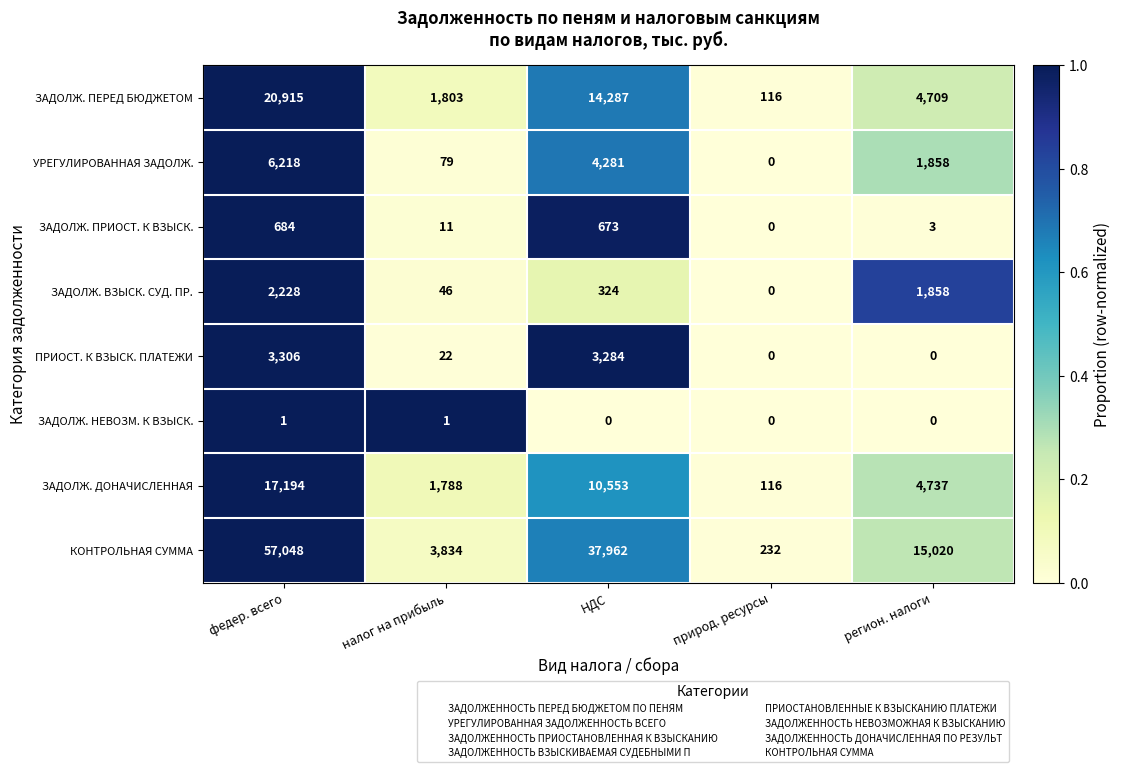

What is the total value across all series at налог на прибыль?

7584